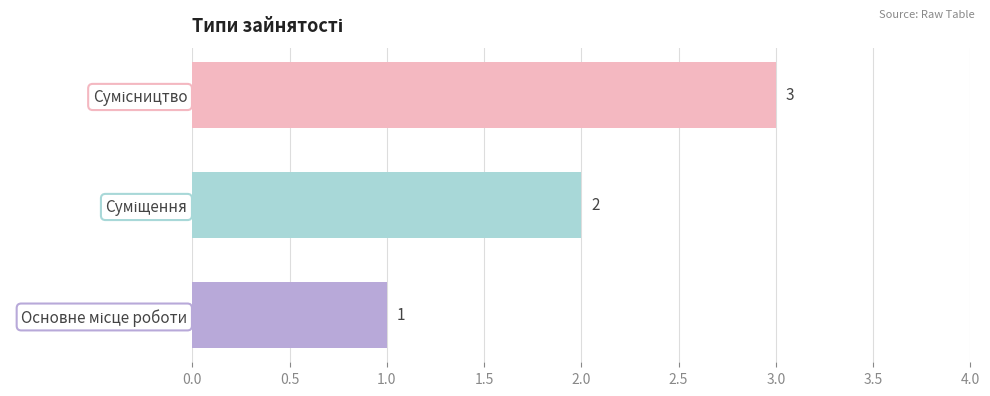

What is the greatest value displayed?

3